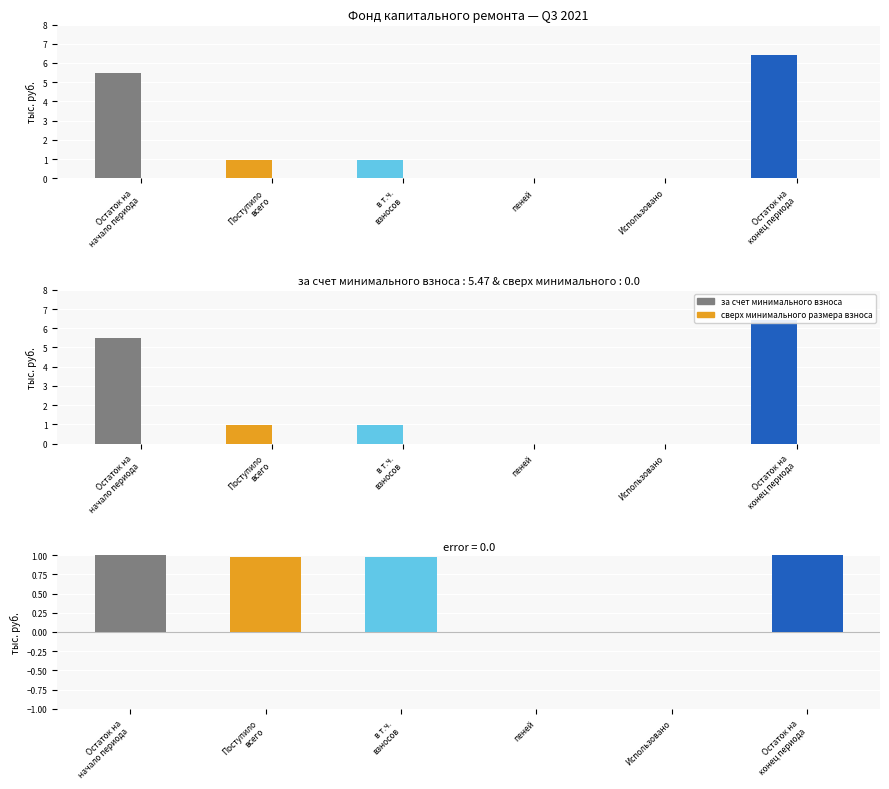

At which category does the chart reach its minimum across all series?

пеней